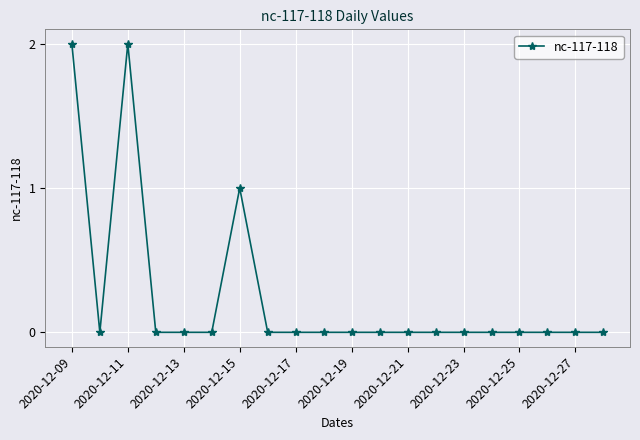

Count the number of categories in the chart.

20